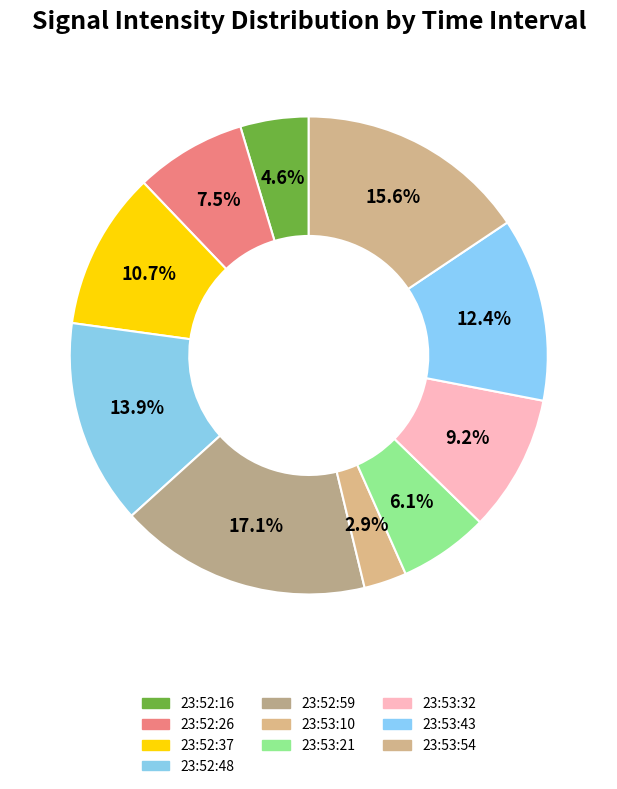

Count the number of slices in the pie.

10